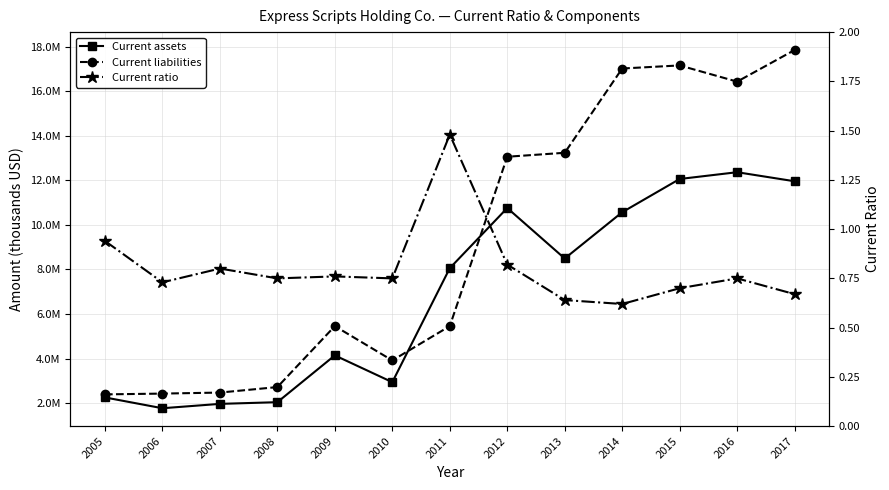

At which label does Current assets reach its minimum?

2006